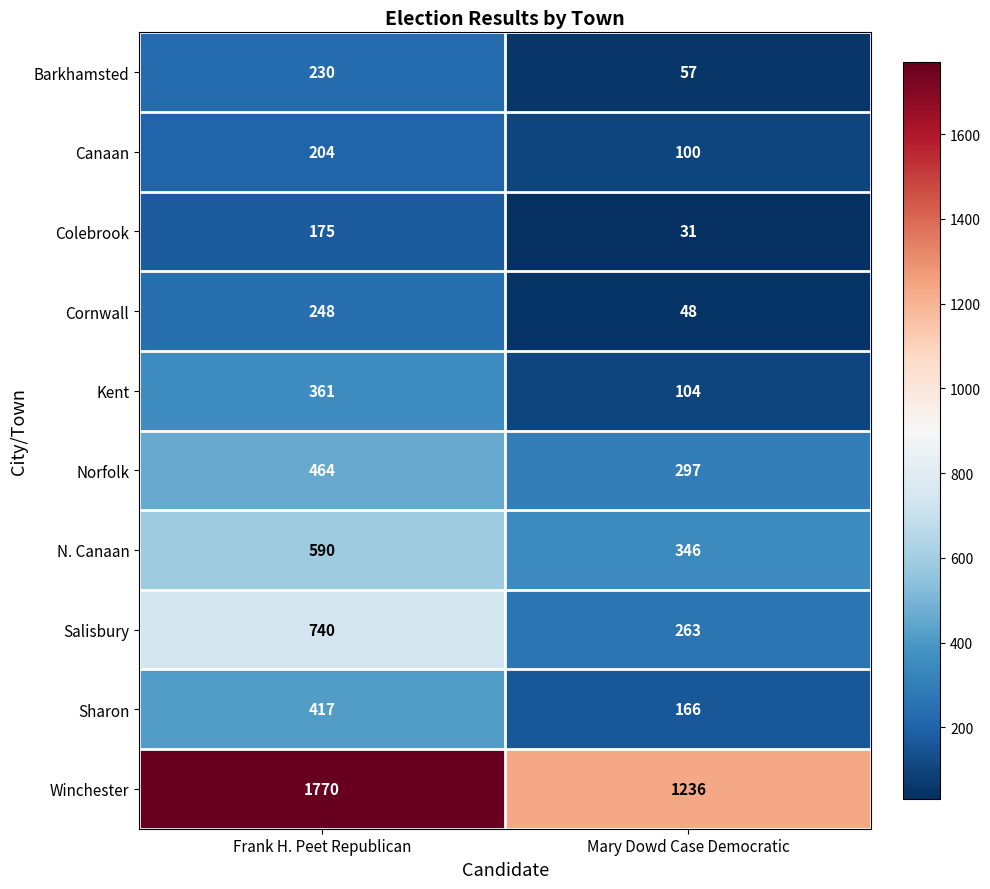

What is the difference between the Kent values at Mary Dowd Case Democratic and Frank H. Peet Republican?

257